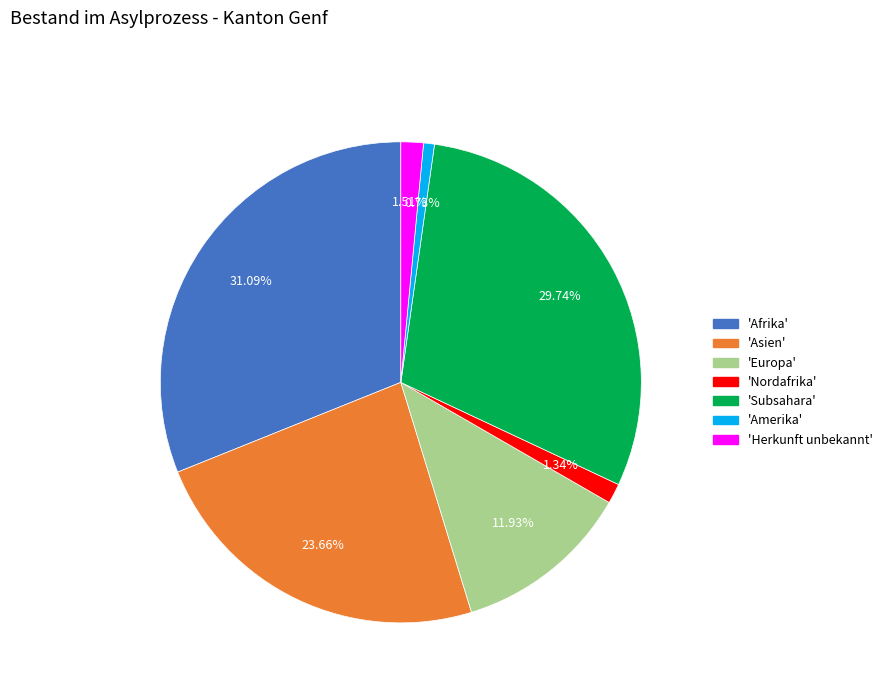

Is there any slice that represents more than half of the pie?

No